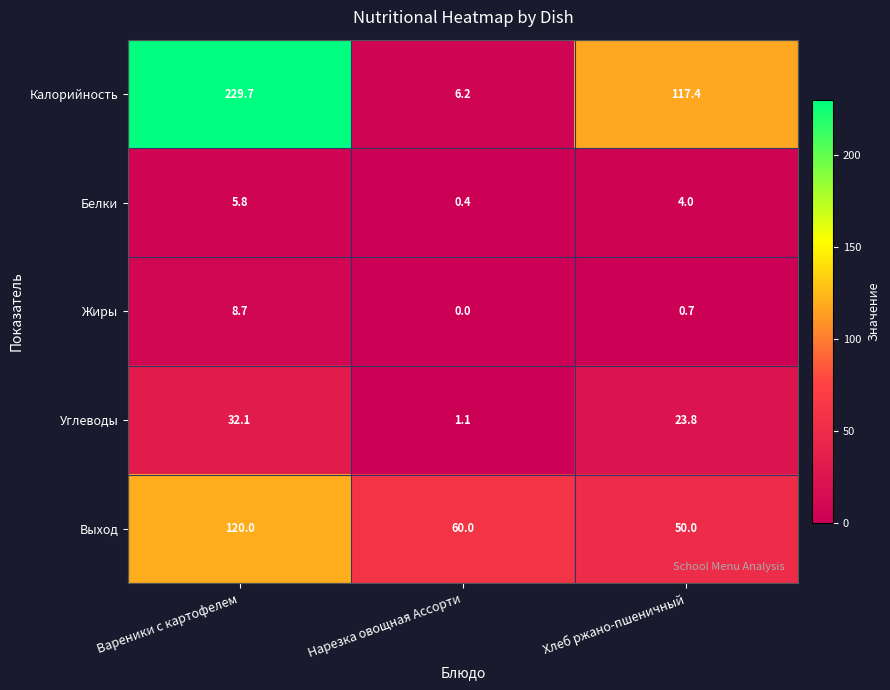

Between Нарезка овощная Ассорти and Хлеб ржано-пшеничный, which series saw the biggest shift?

Калорийность